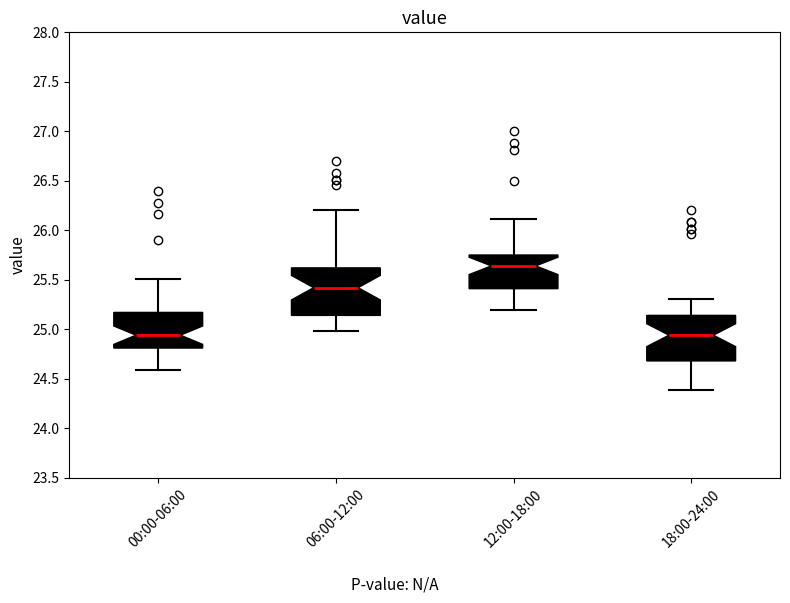

Reading left to right, transcribe this box plot: for each box, give where its median line is, the range the box spans, and where its two whiskers end, as read against the y-axis. The values are not printed on the chart, so give them approximately, as read against the axis.

00:00-06:00: median 24.95, box 24.80 to 25.15, whiskers 24.60 to 25.50
06:00-12:00: median 25.40, box 25.15 to 25.60, whiskers 25.00 to 26.20
12:00-18:00: median 25.65, box 25.40 to 25.75, whiskers 25.20 to 26.10
18:00-24:00: median 24.95, box 24.70 to 25.15, whiskers 24.40 to 25.30